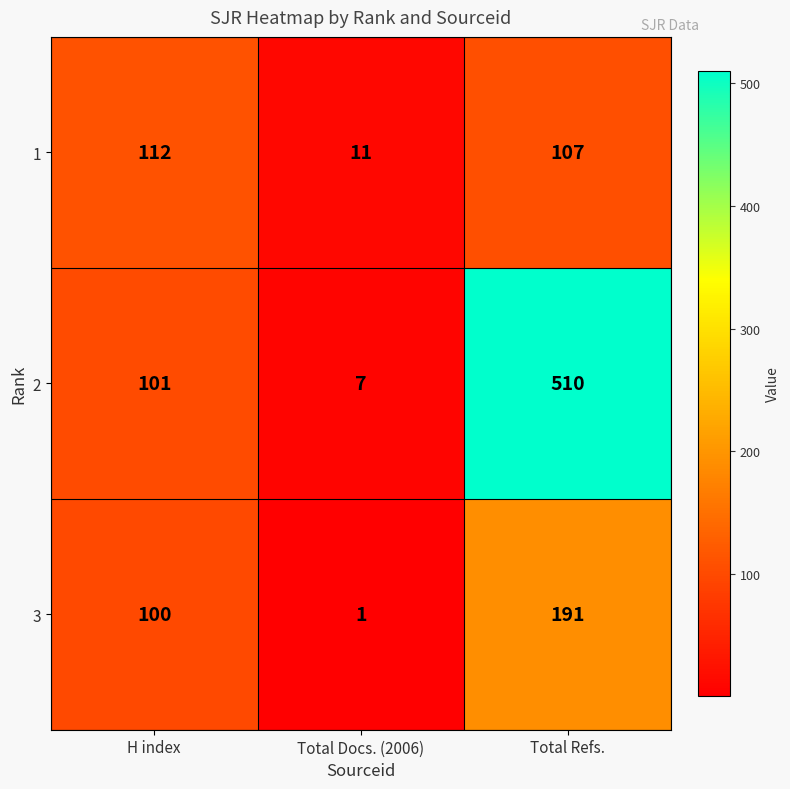

Reading left to right, extract all data points from this chart.

1: 112	11	107
2: 101	7	510
3: 100	1	191